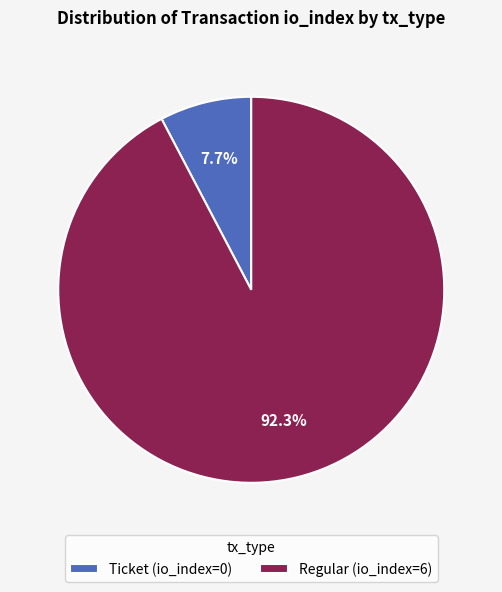

To the nearest percent, what percentage of the pie is Regular?

92%